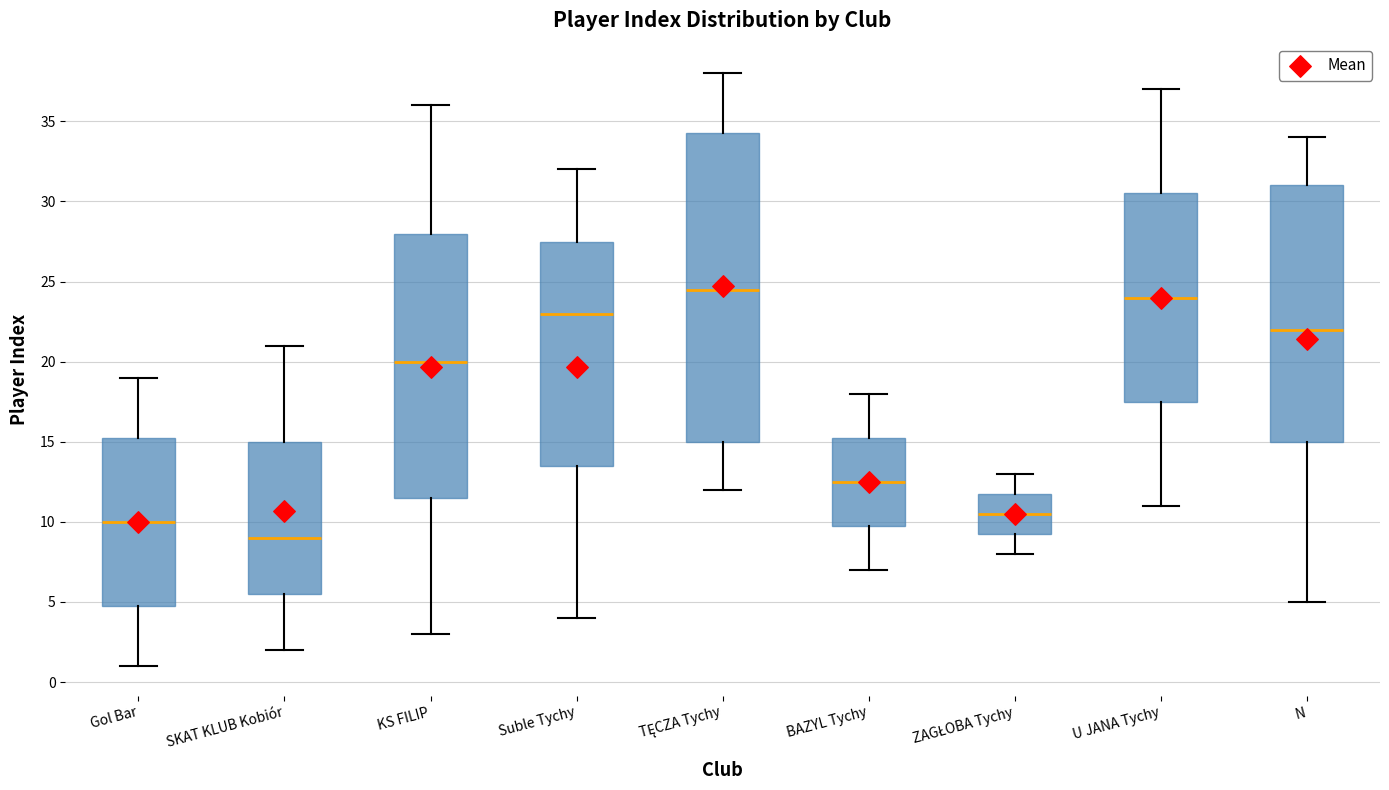

Where does the median line of the box for KS FILIP sit on the y-axis? The values are not printed on the chart, so give them approximately, as read against the axis.

20.0